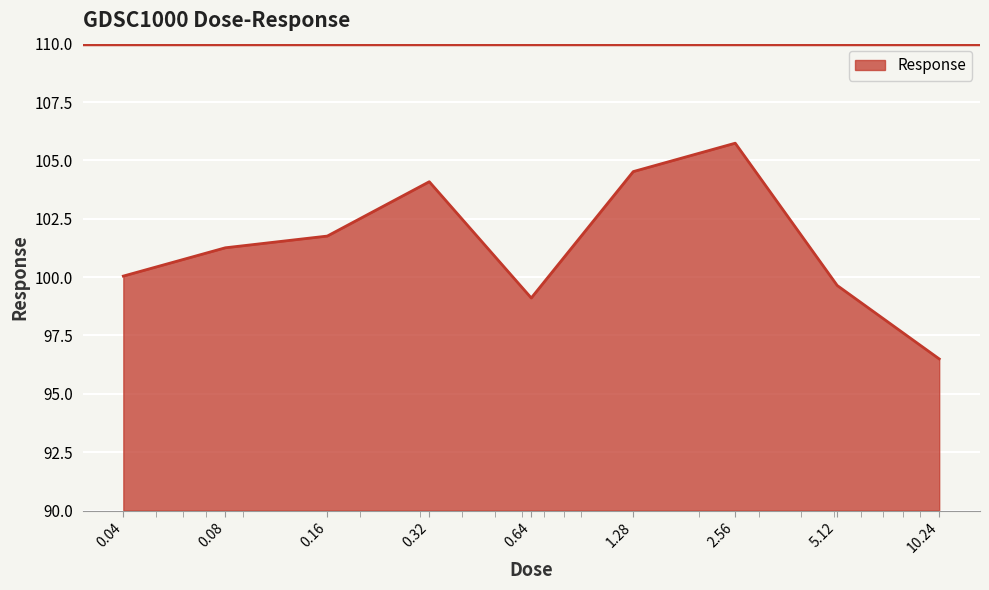

What is the maximum value shown in the chart?

105.7